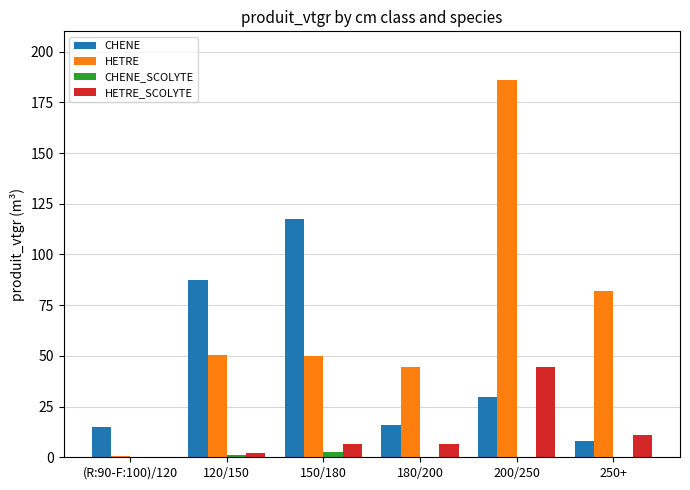

Between 150/180 and 180/200, which series saw the biggest shift?

CHENE